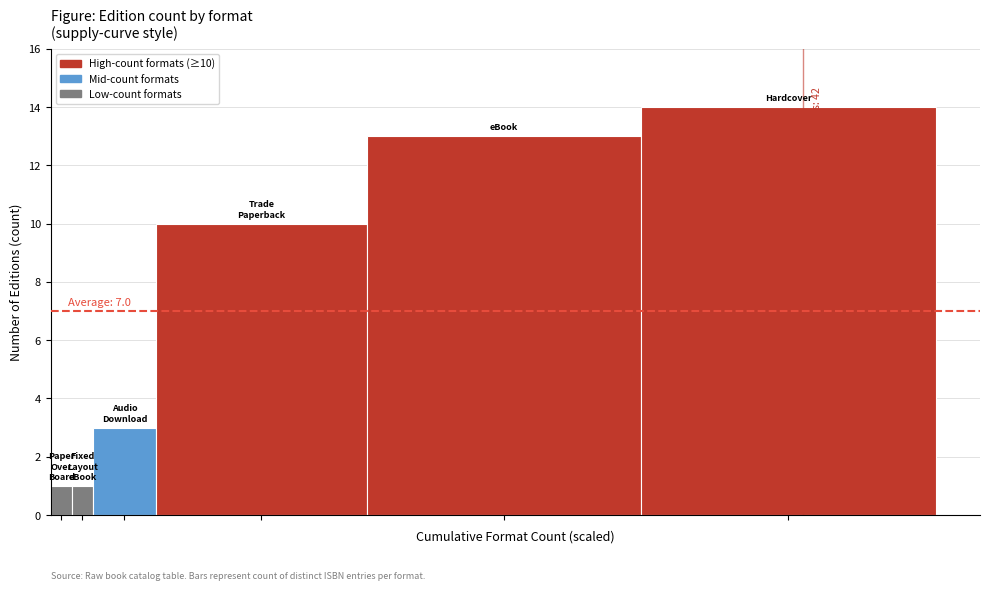

The chart shows a value of 3 at Audio Download. True or false?

True